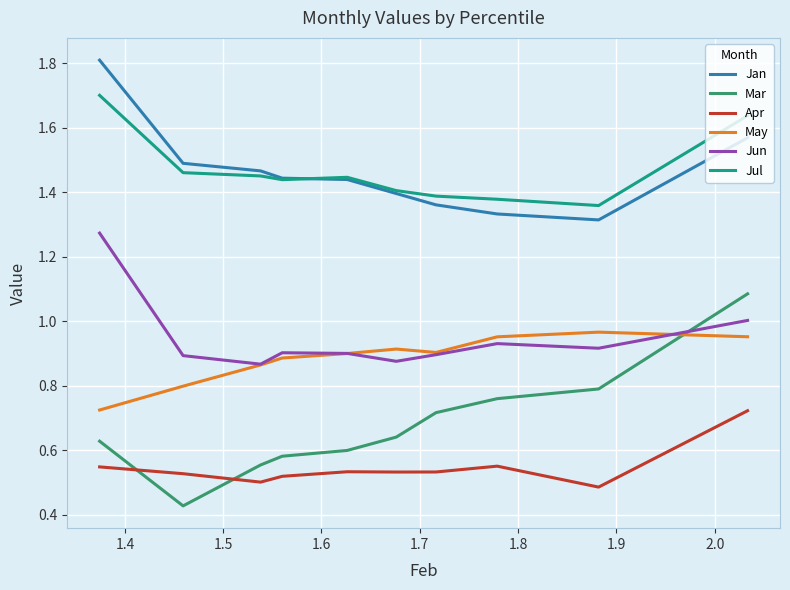

True or false: Mar and Jan cross at least once.

False